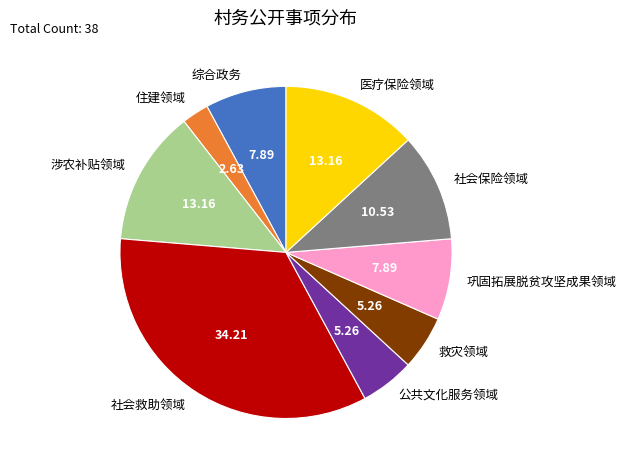

Is there any slice that represents more than half of the pie?

No